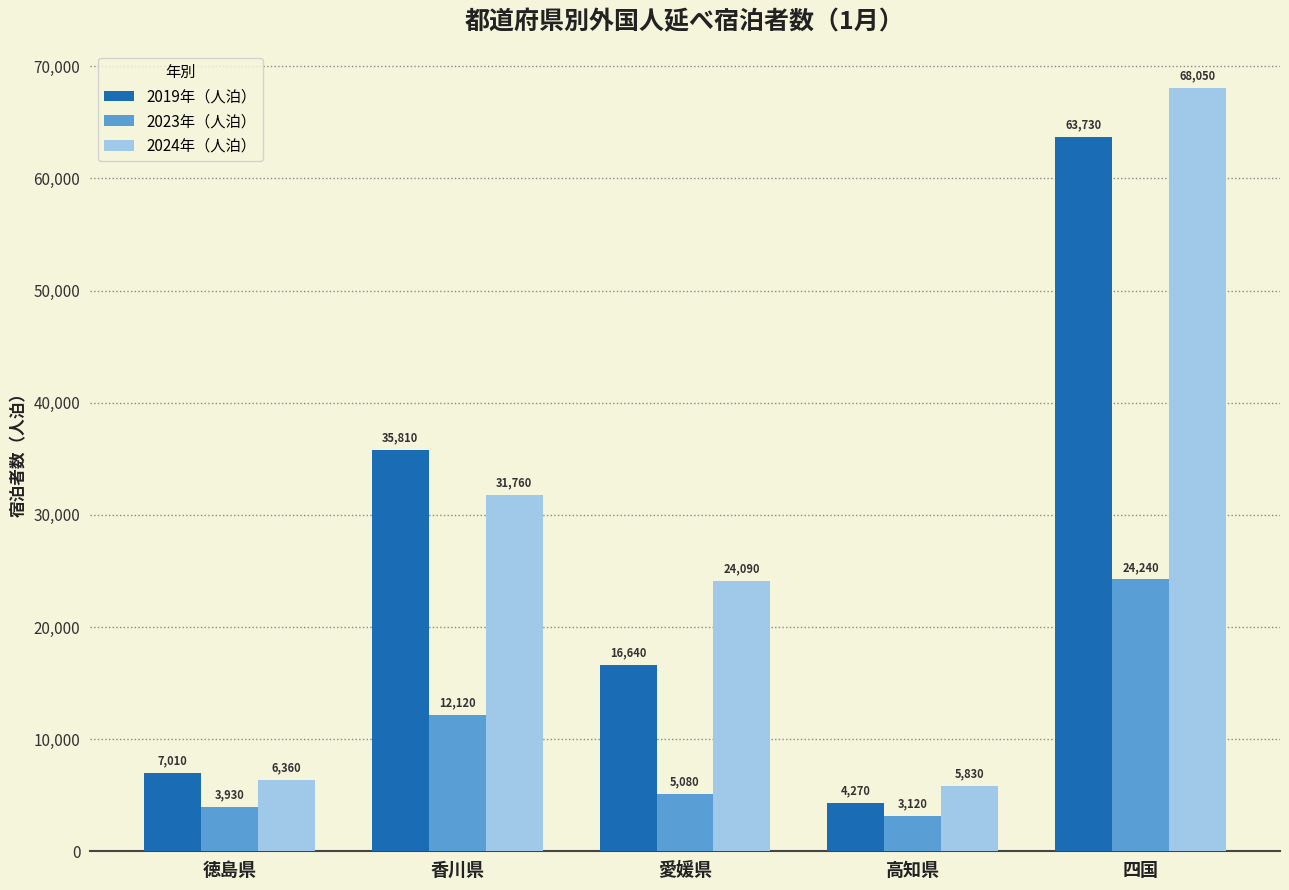

Reading left to right, transcribe all the data shown in this chart.

2019年（人泊）: 7010	35810	16640	4270	63730
2023年（人泊）: 3930	12120	5080	3120	24240
2024年（人泊）: 6360	31760	24090	5830	68050